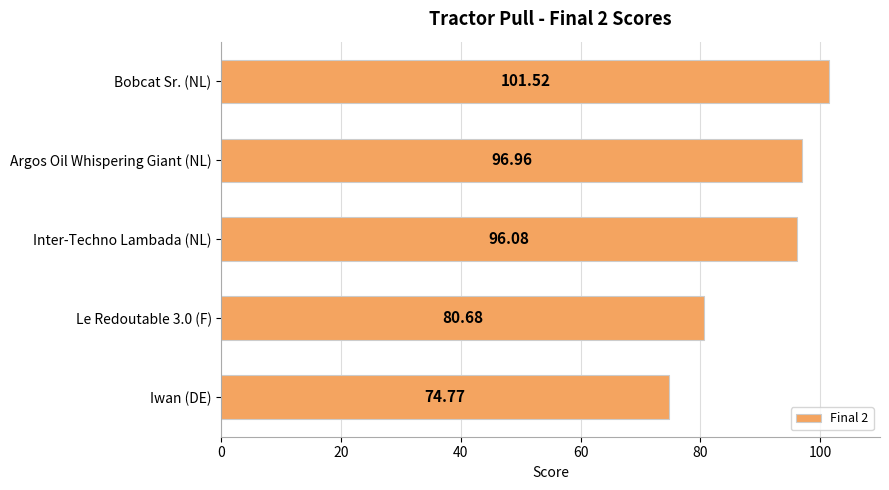

What is the change in value from Bobcat Sr. (NL) to Argos Oil Whispering Giant (NL)?

-4.6